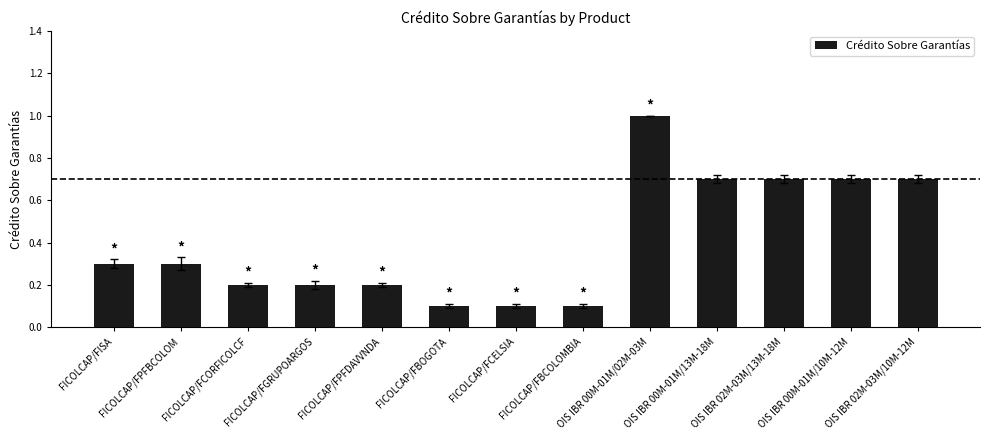

Which has a higher value, FICOLCAP/FGRUPOARGOS or FICOLCAP/FPFBCOLOM?

FICOLCAP/FPFBCOLOM